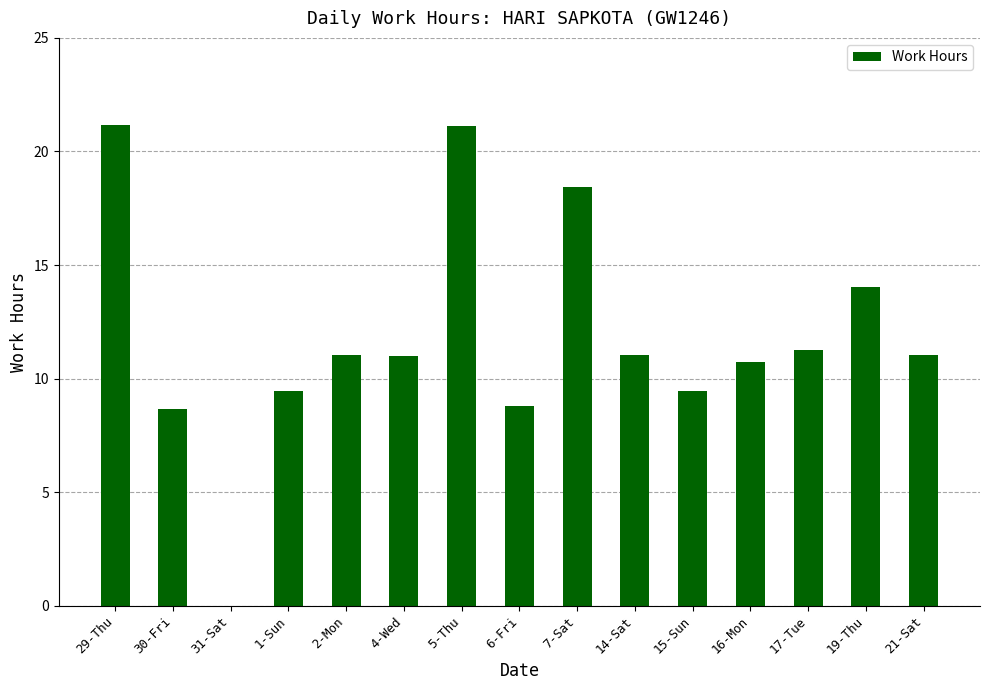

What is the ratio of the value at 6-Fri to the value at 1-Sun?

0.9